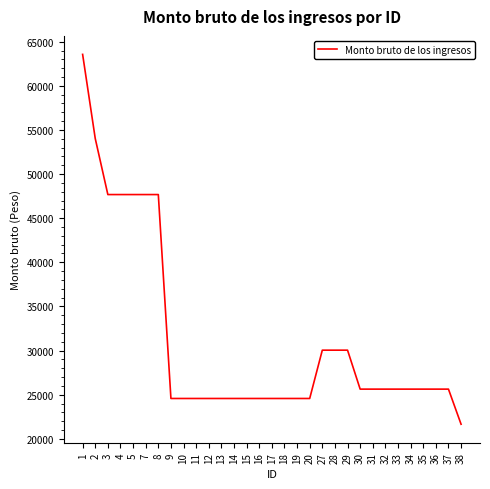

How many values are below 25631?

13